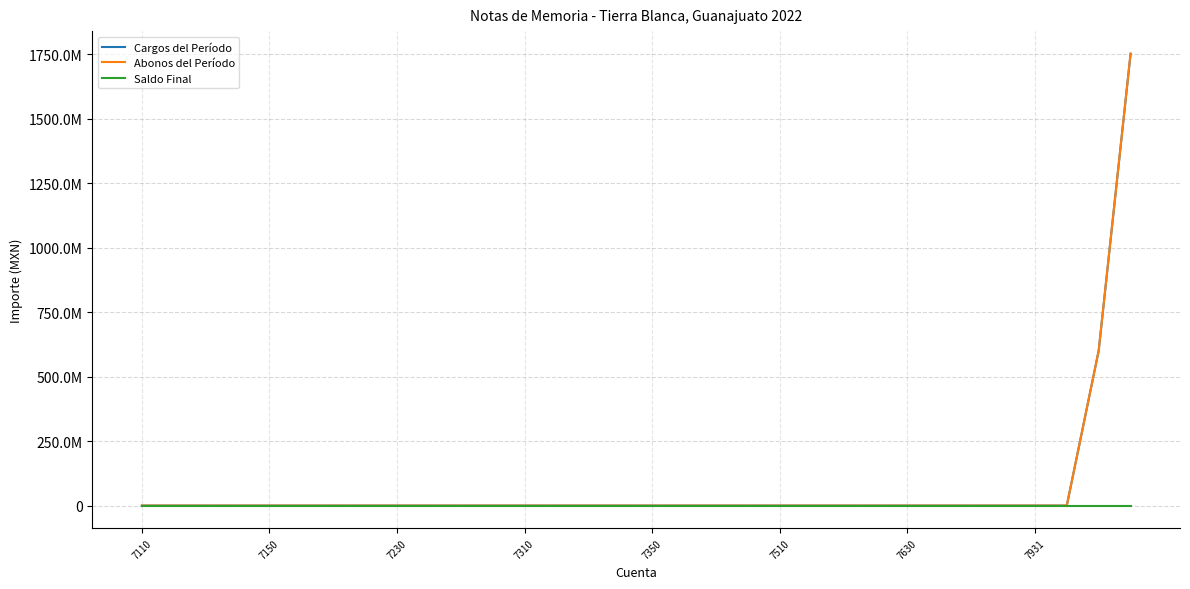

Reading left to right, what are all the values shown in this chart?

Cargos del Período: 0.0	0.0	0.0	0.0	0.0	0.0	0.0	0.0	0.0	0.0	0.0	0.0	0.0	0.0	0.0	0.0	0.0	0.0	0.0	0.0	0.0	0.0	0.0	0.0	0.0	0.0	0.0	0.0	0.0	0.0	600900238.7	1752483577.5
Abonos del Período: 0.0	0.0	0.0	0.0	0.0	0.0	0.0	0.0	0.0	0.0	0.0	0.0	0.0	0.0	0.0	0.0	0.0	0.0	0.0	0.0	0.0	0.0	0.0	0.0	0.0	0.0	0.0	0.0	0.0	0.0	600900238.7	1752483577.5
Saldo Final: 0.0	0.0	0.0	0.0	0.0	0.0	0.0	0.0	0.0	0.0	0.0	0.0	0.0	0.0	0.0	0.0	0.0	0.0	0.0	0.0	0.0	0.0	0.0	0.0	0.0	0.0	0.0	0.0	0.0	0.0	0.0	0.0